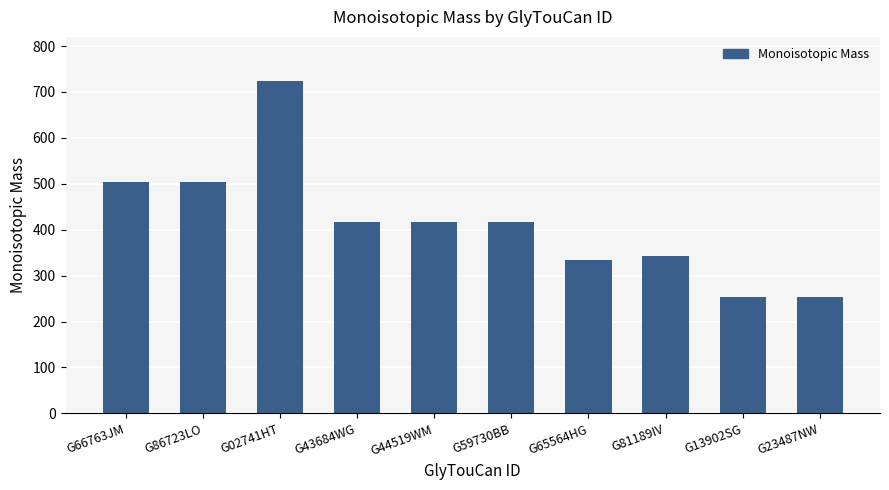

Between G13902SG and G81189IV, which is larger?

G81189IV